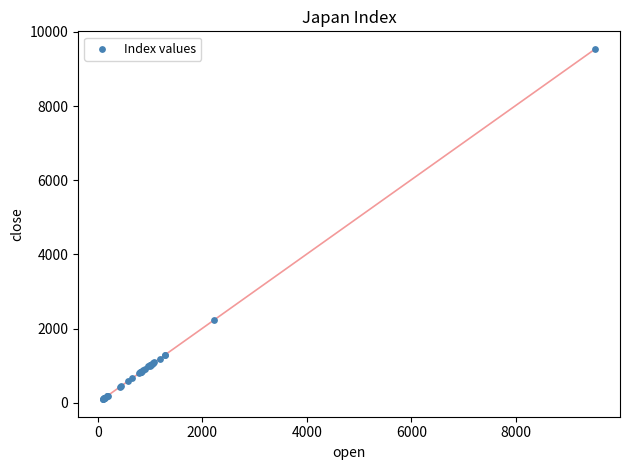

What Y value in the scatter plot is closest to 4820?

2227.9